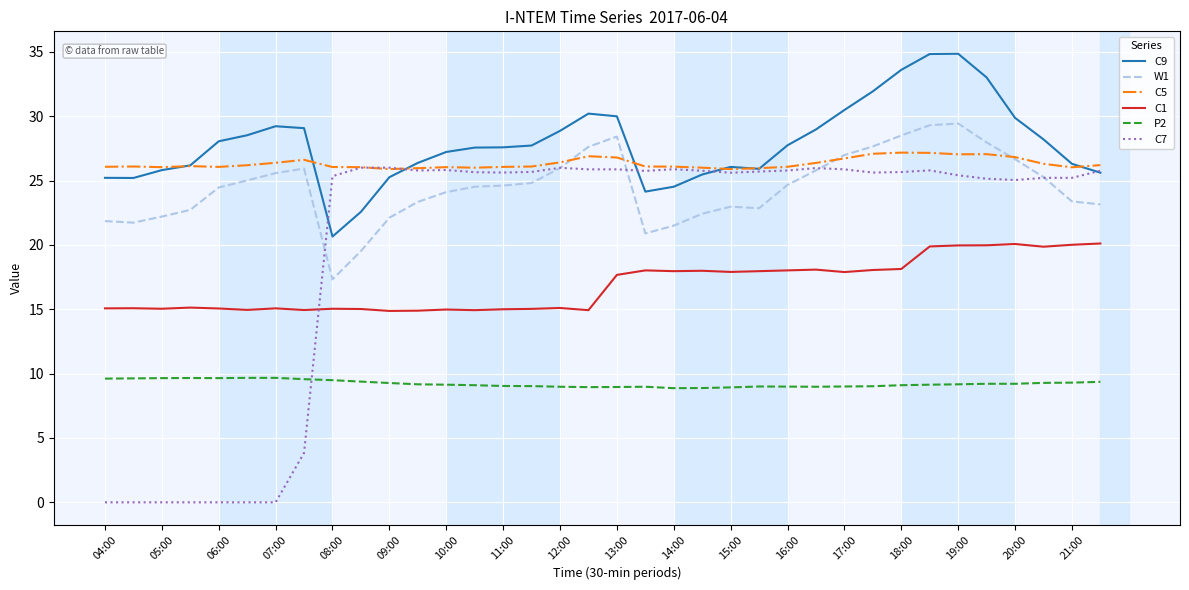

What is the maximum value for C5?

27.2